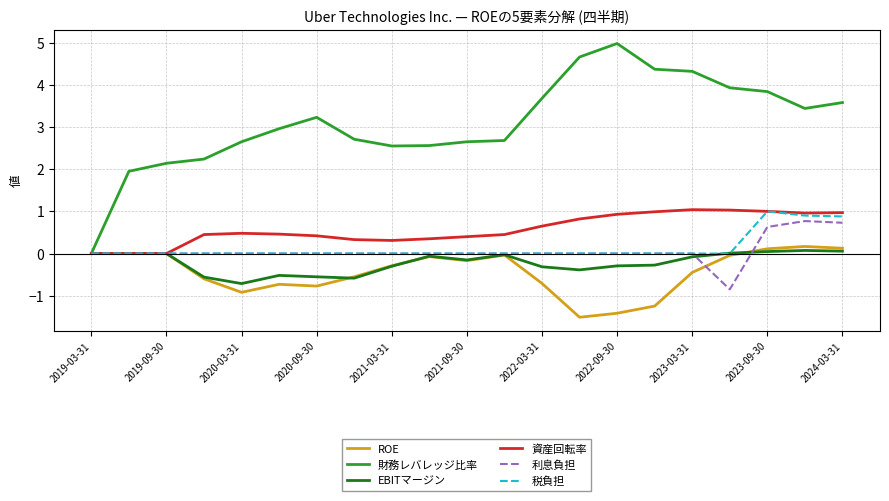

How many lines are shown in the chart?

6